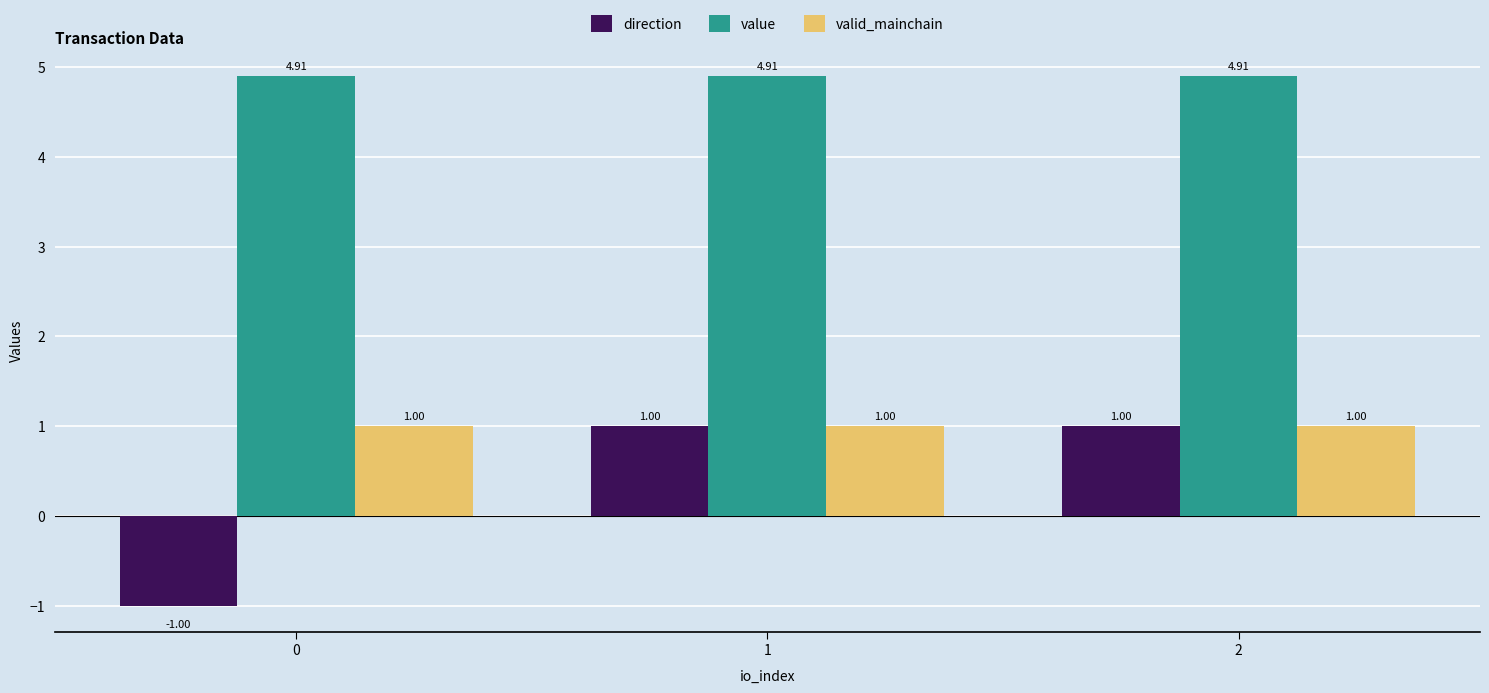

What is the value of the valid_mainchain bar at the 1st from the left?

1.0